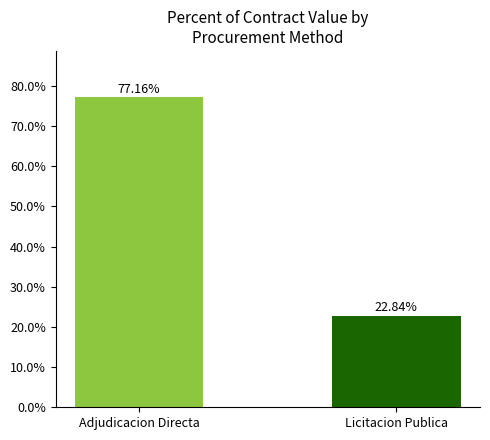

Between Adjudicacion Directa and Licitacion Publica, which is larger?

Adjudicacion Directa